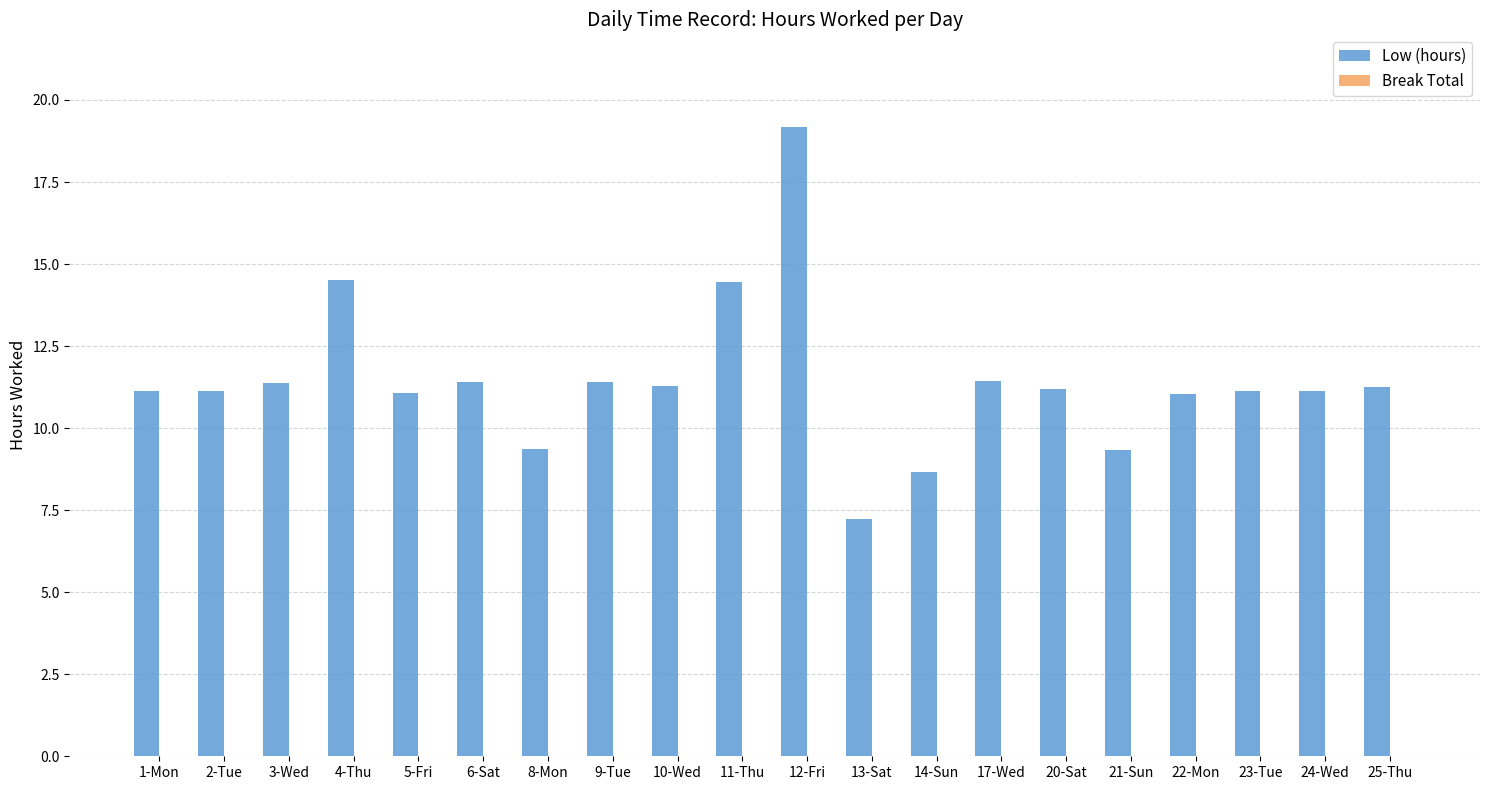

How many bars are there in total?

20